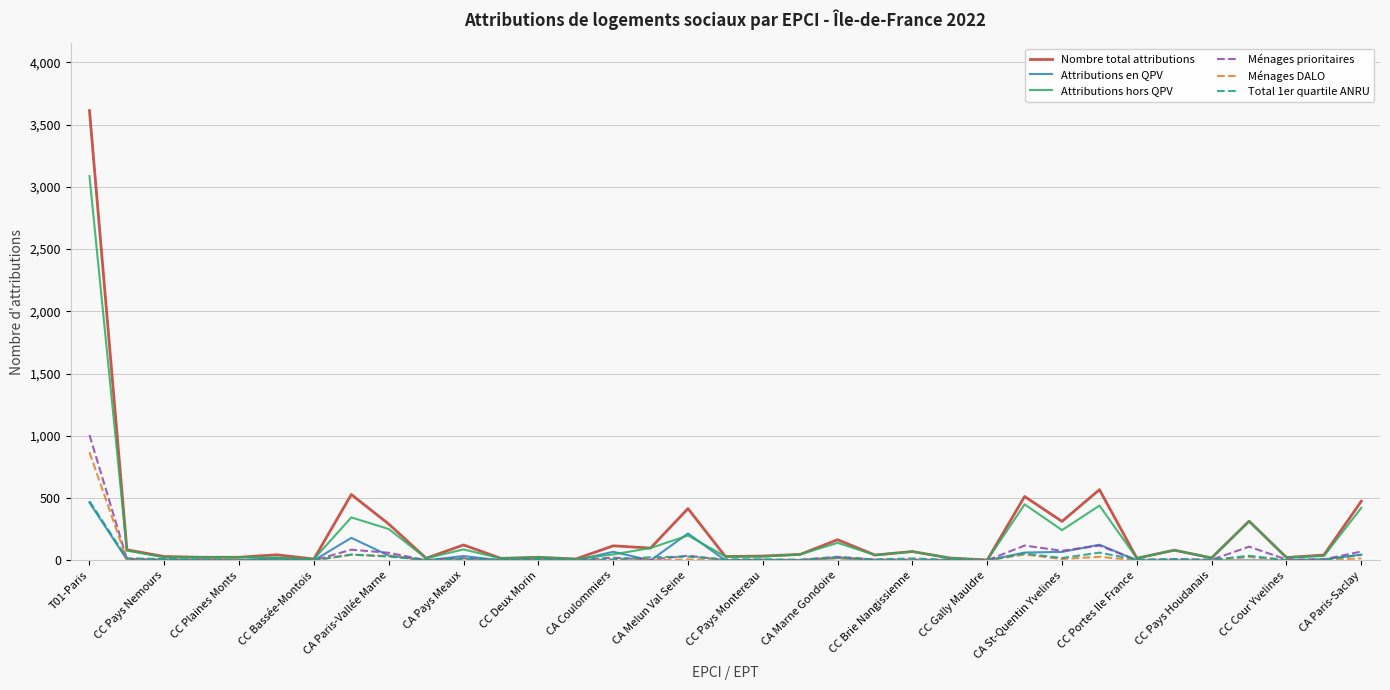

What is the maximum value for Attributions hors QPV?

3086